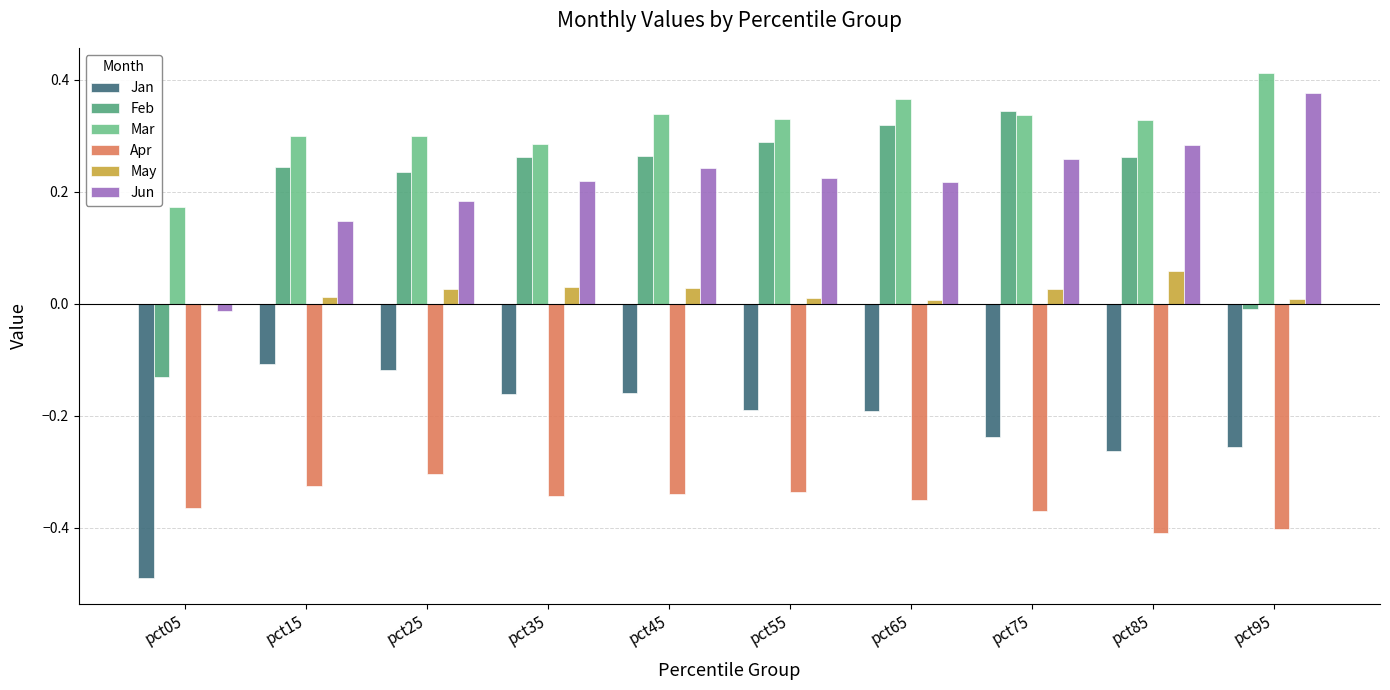

Which series has the largest total across all categories?

Mar